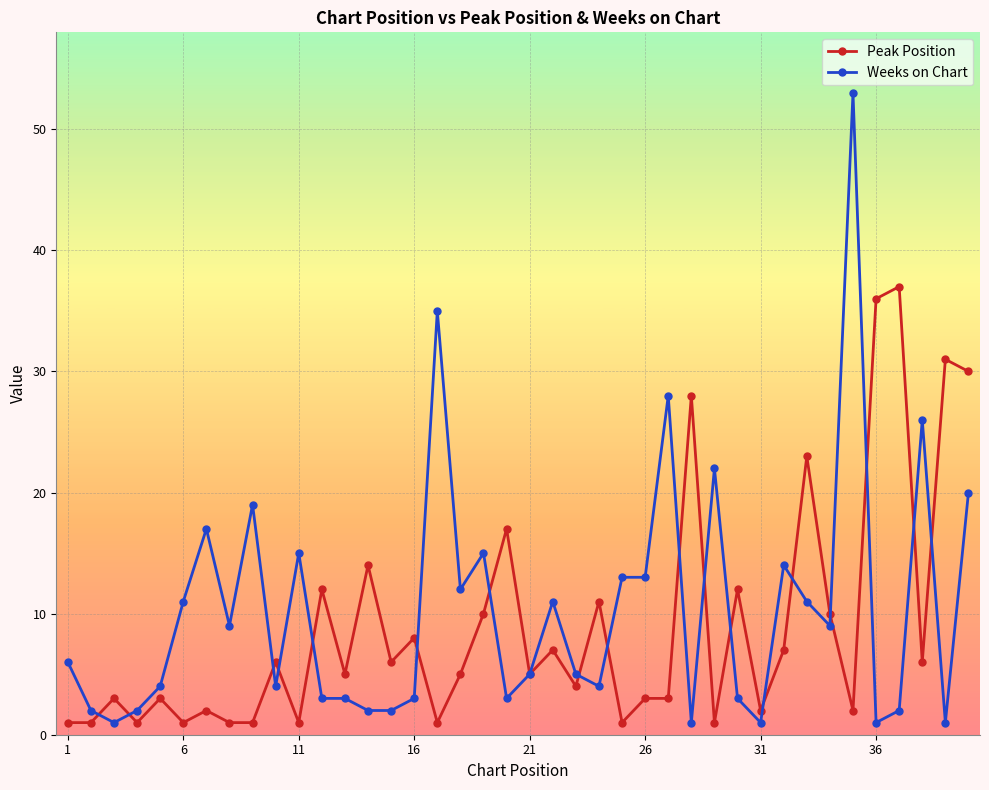

What are all the series names shown in the legend?

Peak Position, Weeks on Chart